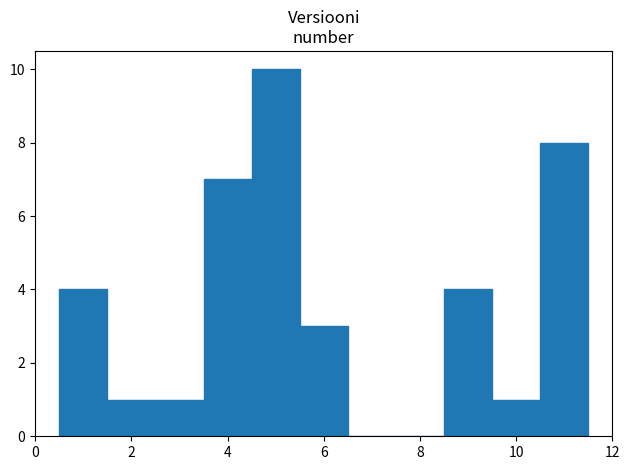

Reading left to right, list every bar in this chart as the range it spans on the x-axis followed by its height. Neither the bar edges nor the heights are printed on the chart, so give them approximately, as read against the axes.

0.5 to 1.5: 4
1.5 to 2.5: 1
2.5 to 3.5: 1
3.5 to 4.5: 7
4.5 to 5.5: 10
5.5 to 6.5: 3
6.5 to 7.5: 0
7.5 to 8.5: 0
8.5 to 9.5: 4
9.5 to 10.5: 1
10.5 to 11.5: 8